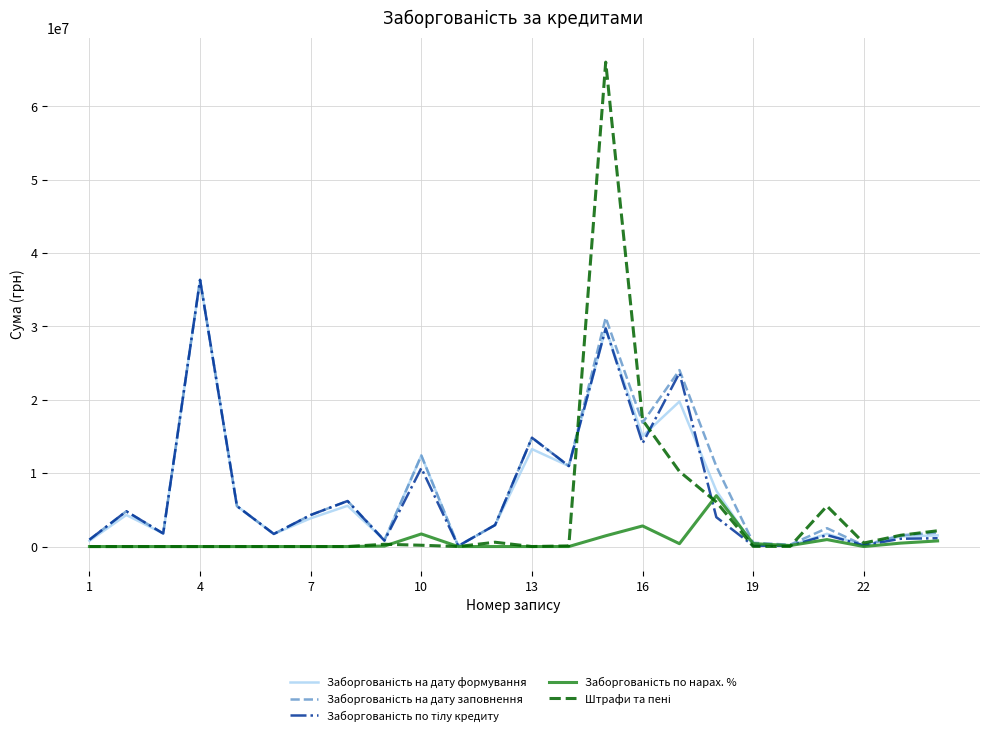

What is the greatest value displayed?

66023397.4